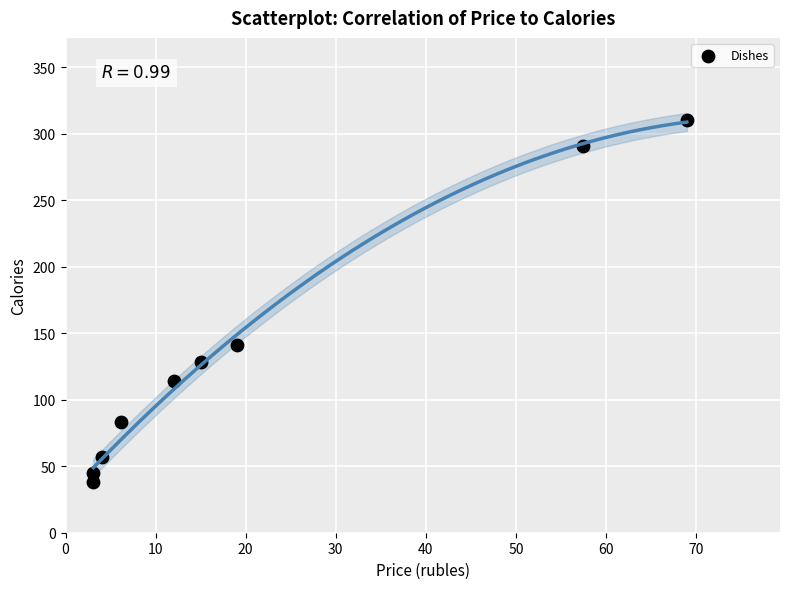

What is the range of Y values (max minus min)?

272